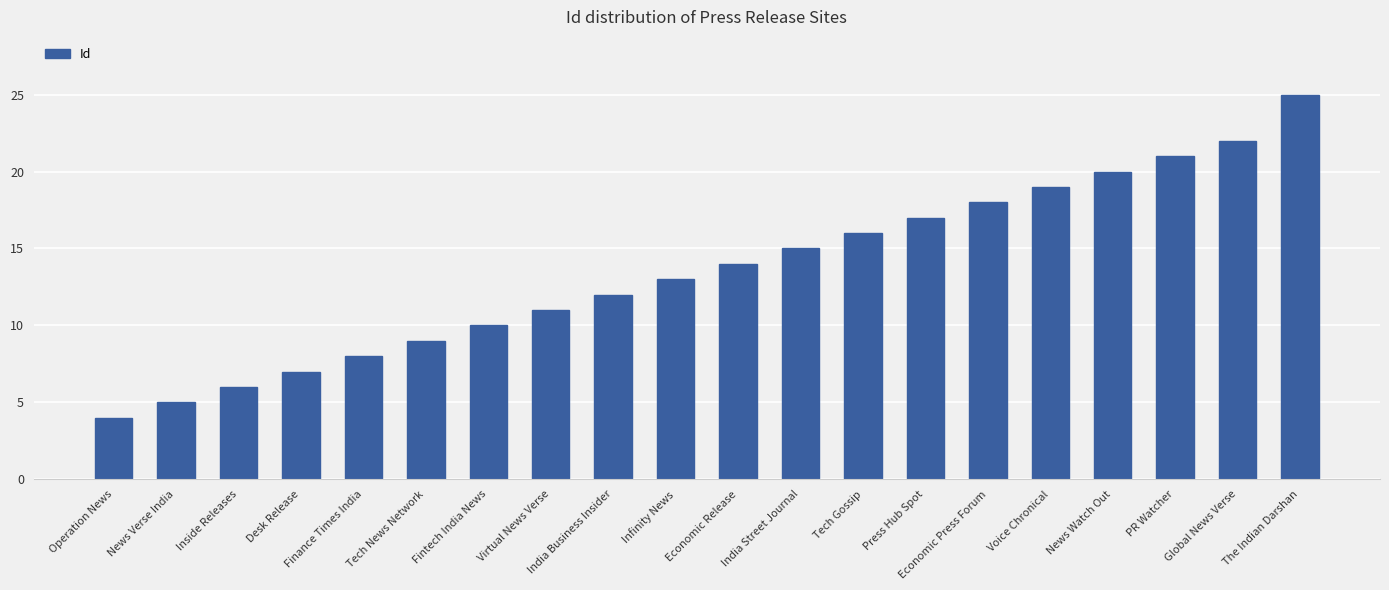

Between News Watch Out and Economic Release, which is larger?

News Watch Out